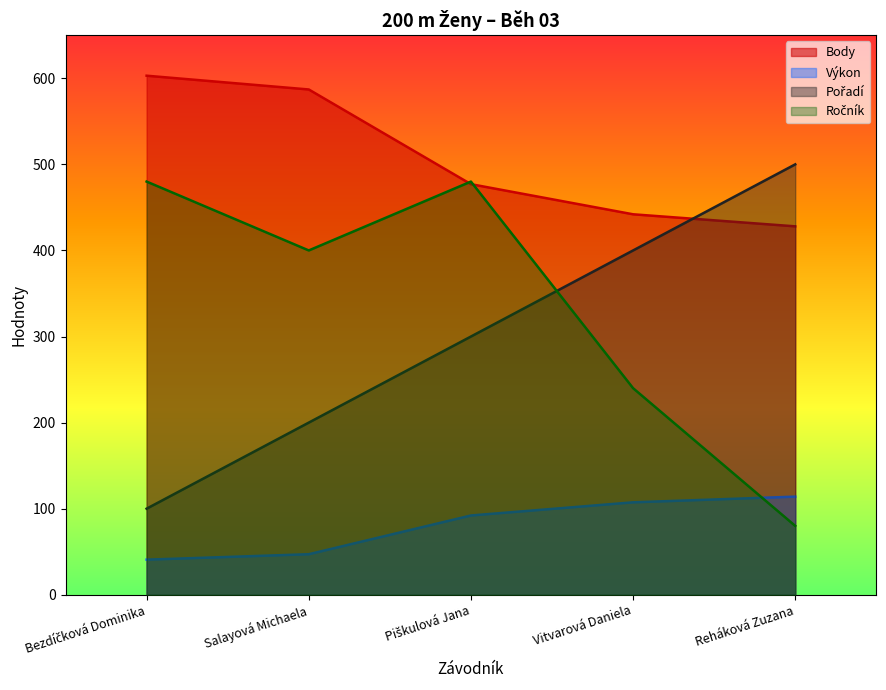

How many values in the Ročník series are below 400?

2